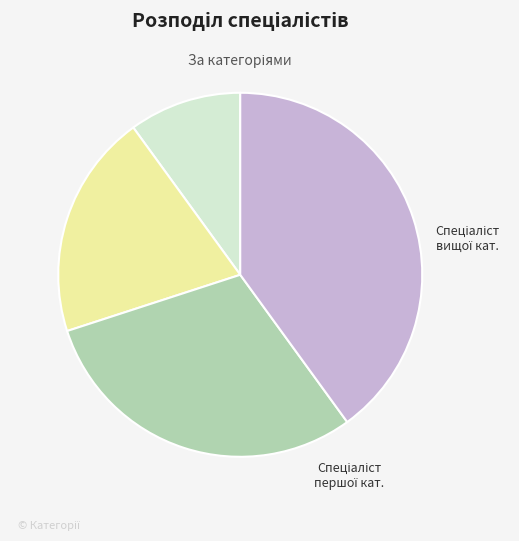

Is there any slice that represents more than half of the pie?

No